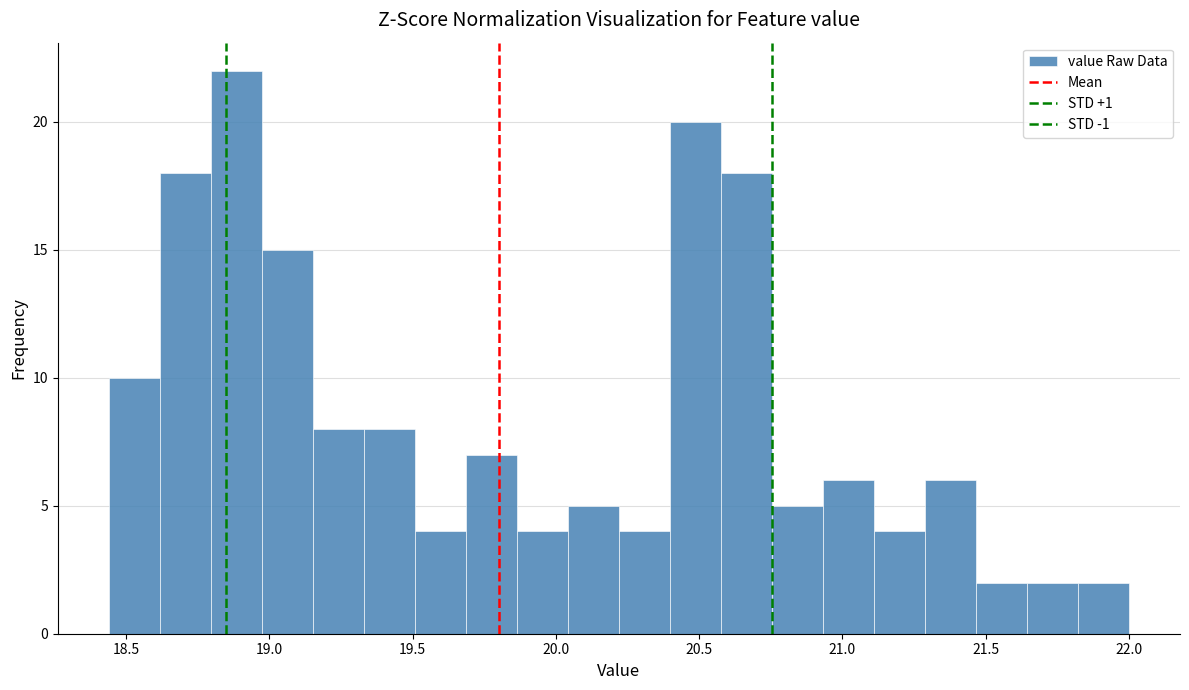

Read against the x-axis, roughly where is the centre of the tallest bar?

18.90